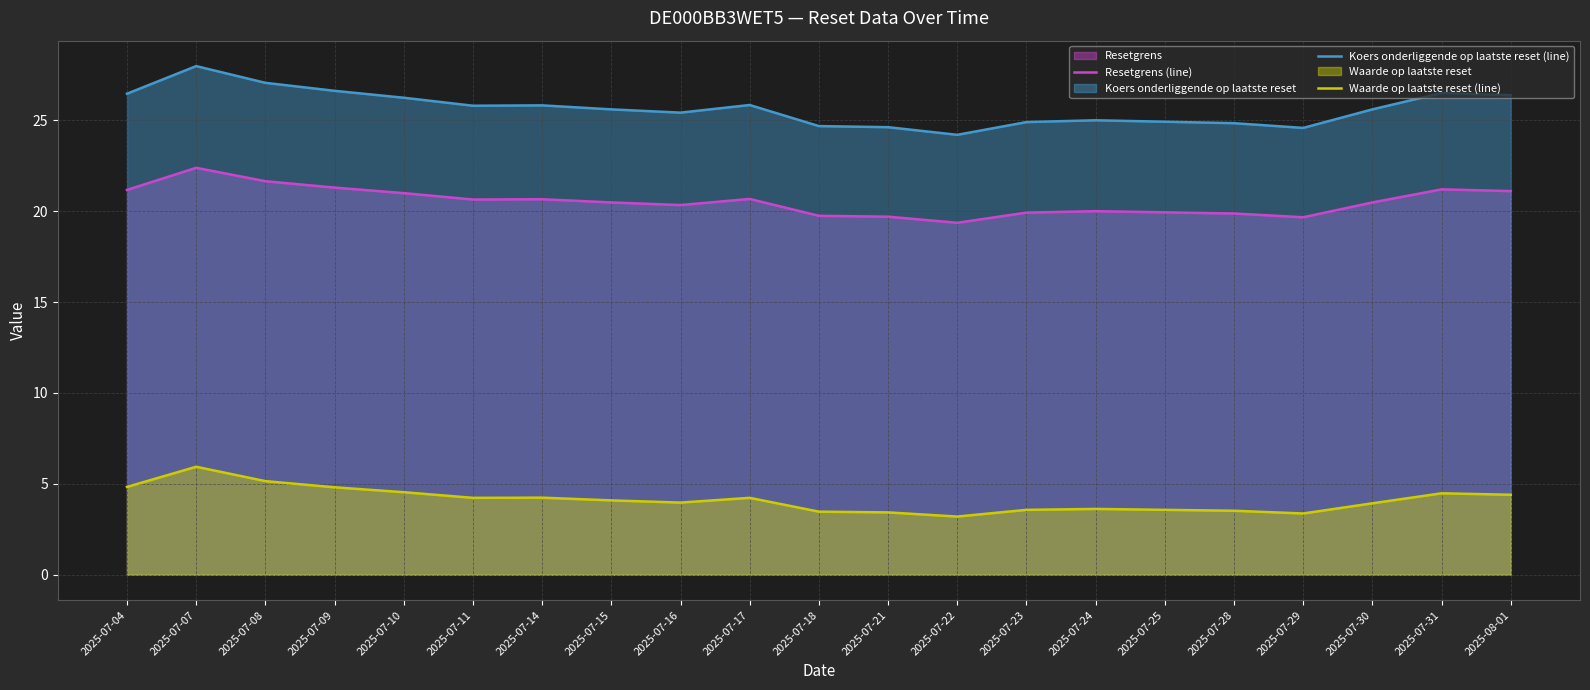

What is the value of the Koers onderliggende op laatste reset (line) point at the 6th from the left?

25.8